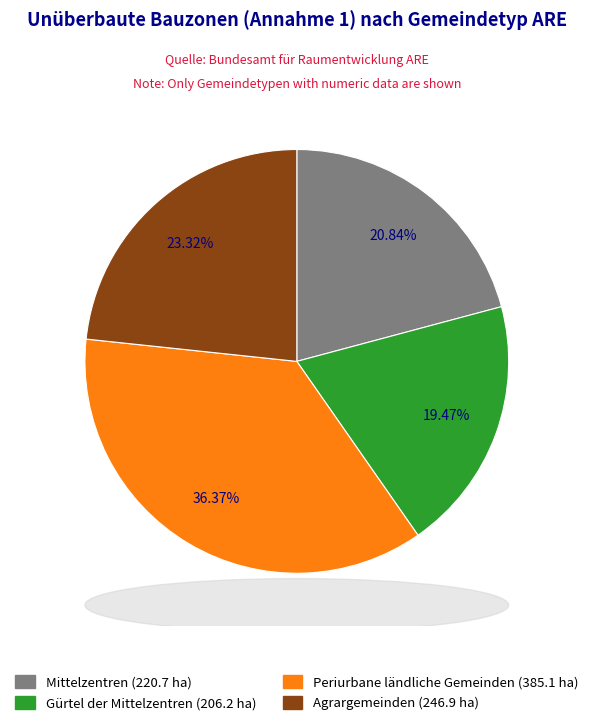

What is the largest slice in the pie chart?

Periurbane ländliche Gemeinden